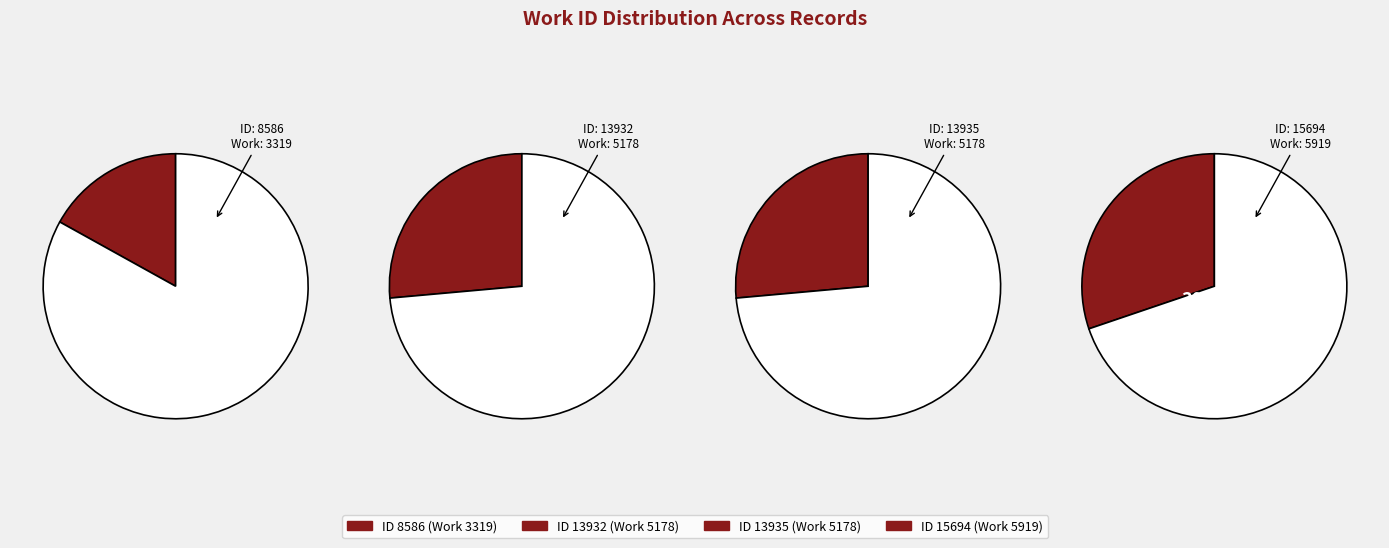

To the nearest percent, what is the difference between the 13935 and 8586 slice percentages?

9%